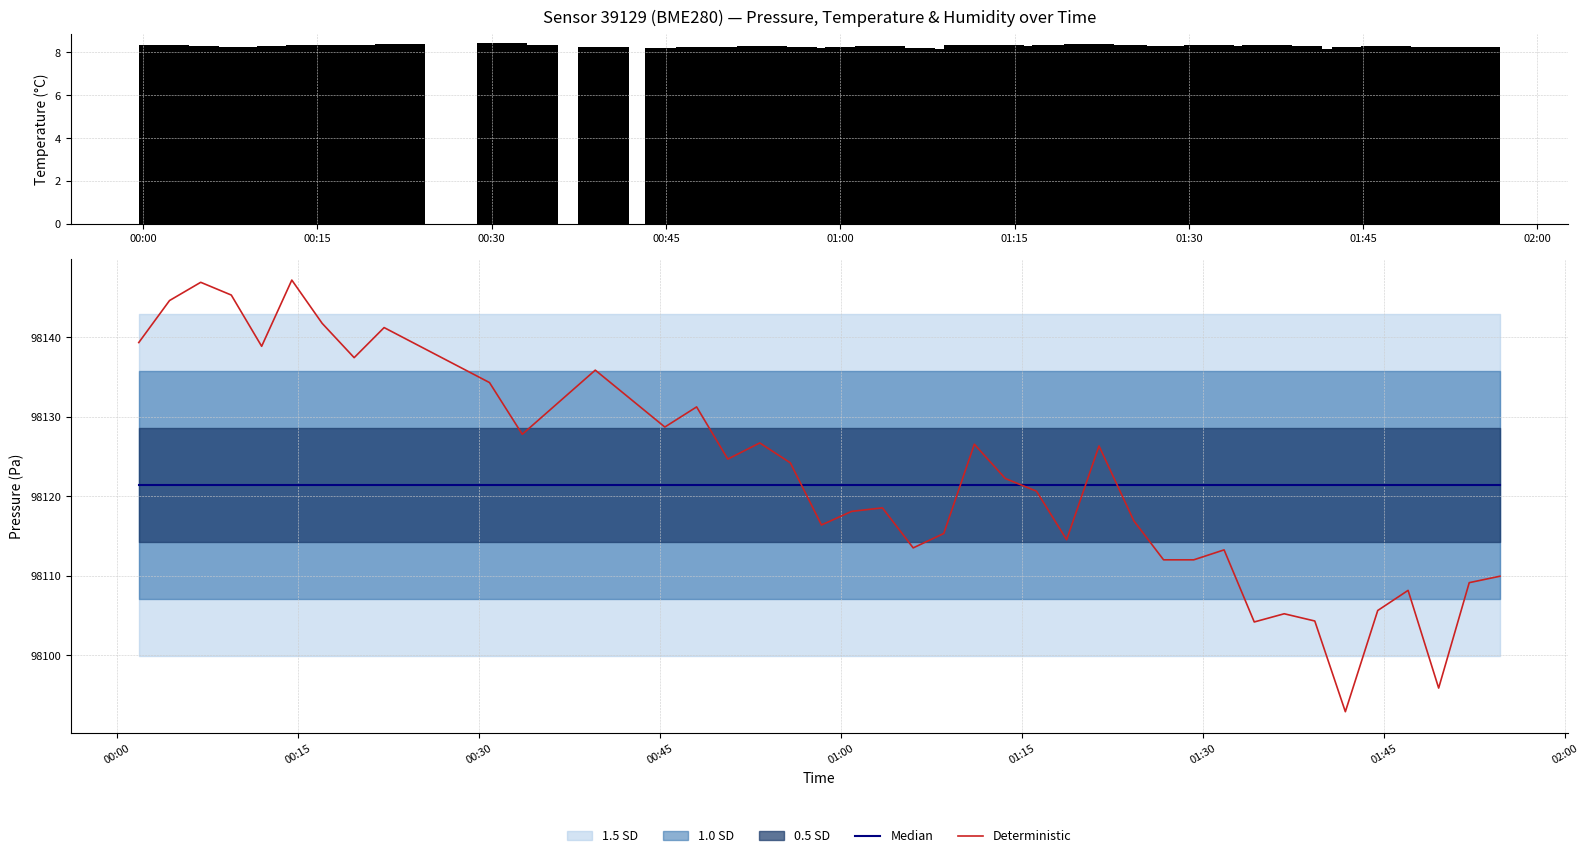

What is the lowest value of the Deterministic series?

98092.9